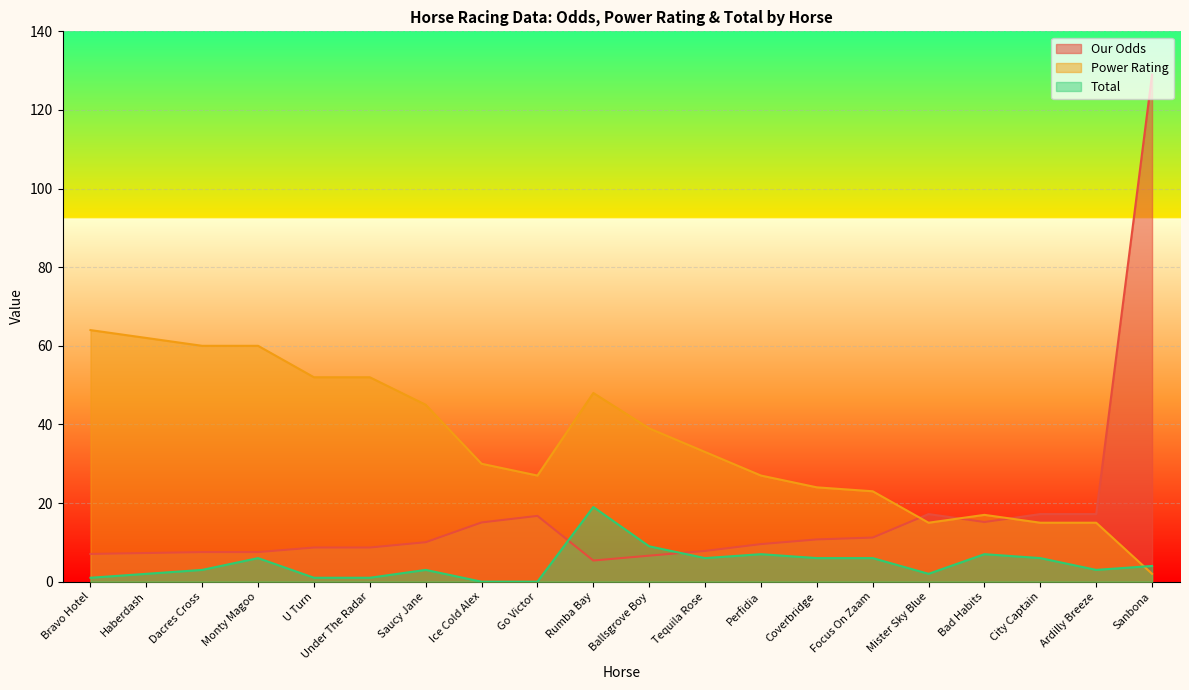

Where is Our Odds nearest to the value 67?

Mister Sky Blue